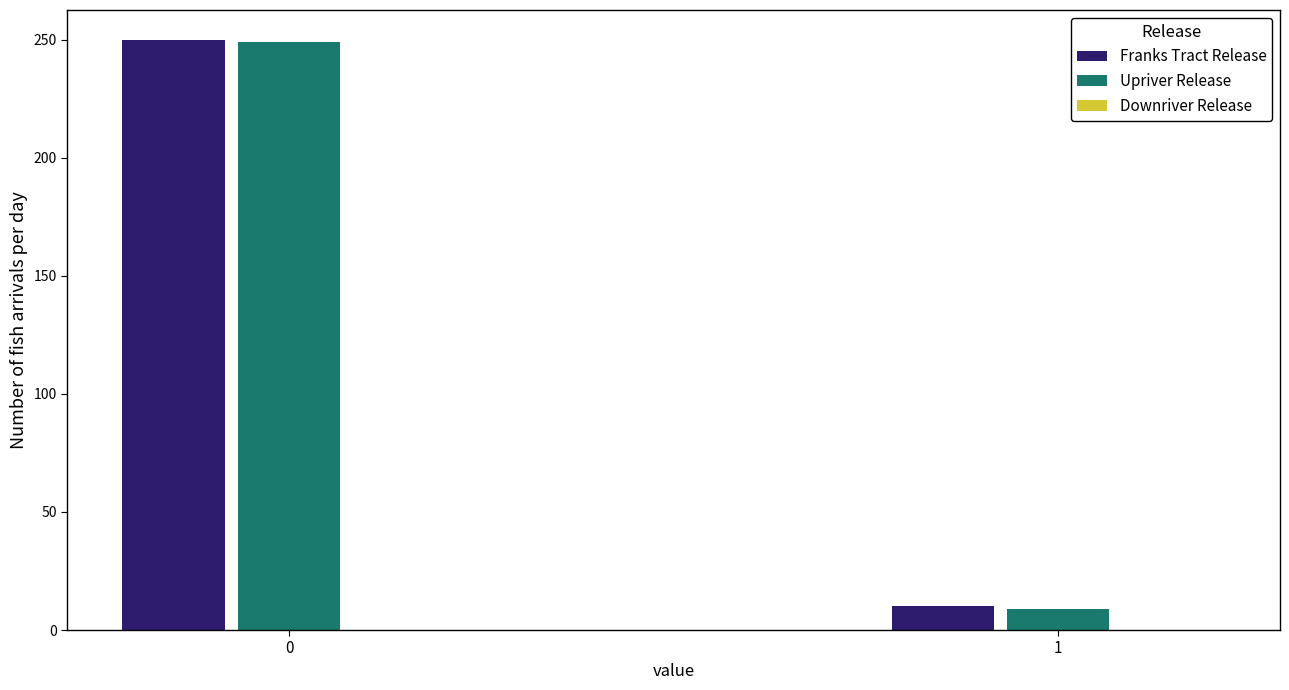

Is it true that Franks Tract Release equals 250 at 0?

True